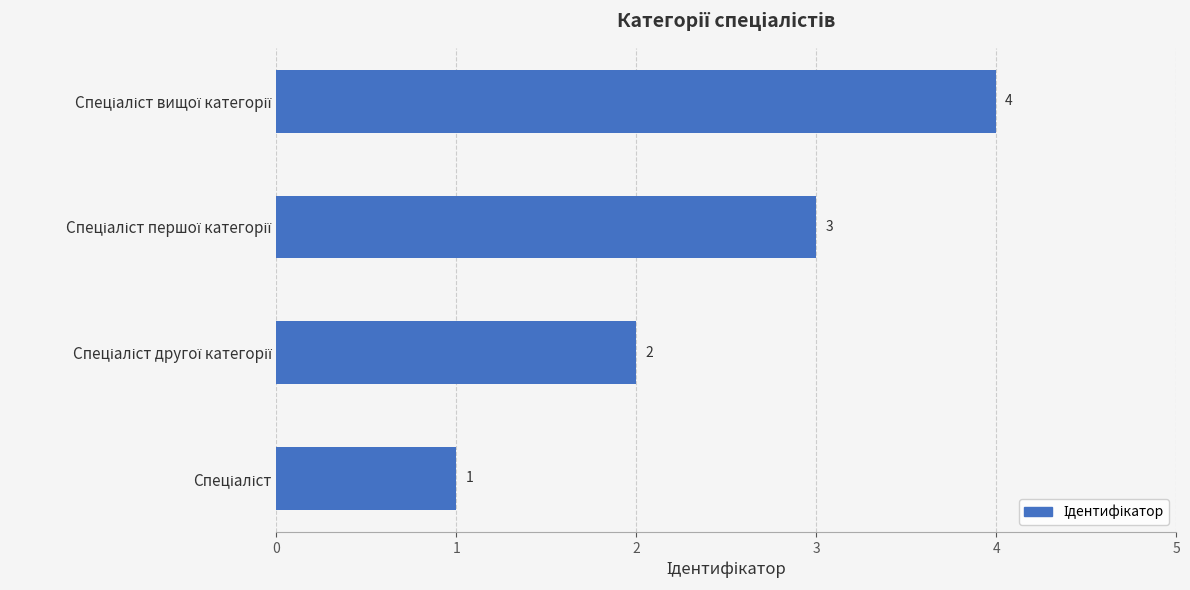

What is the difference between the maximum and minimum values?

3